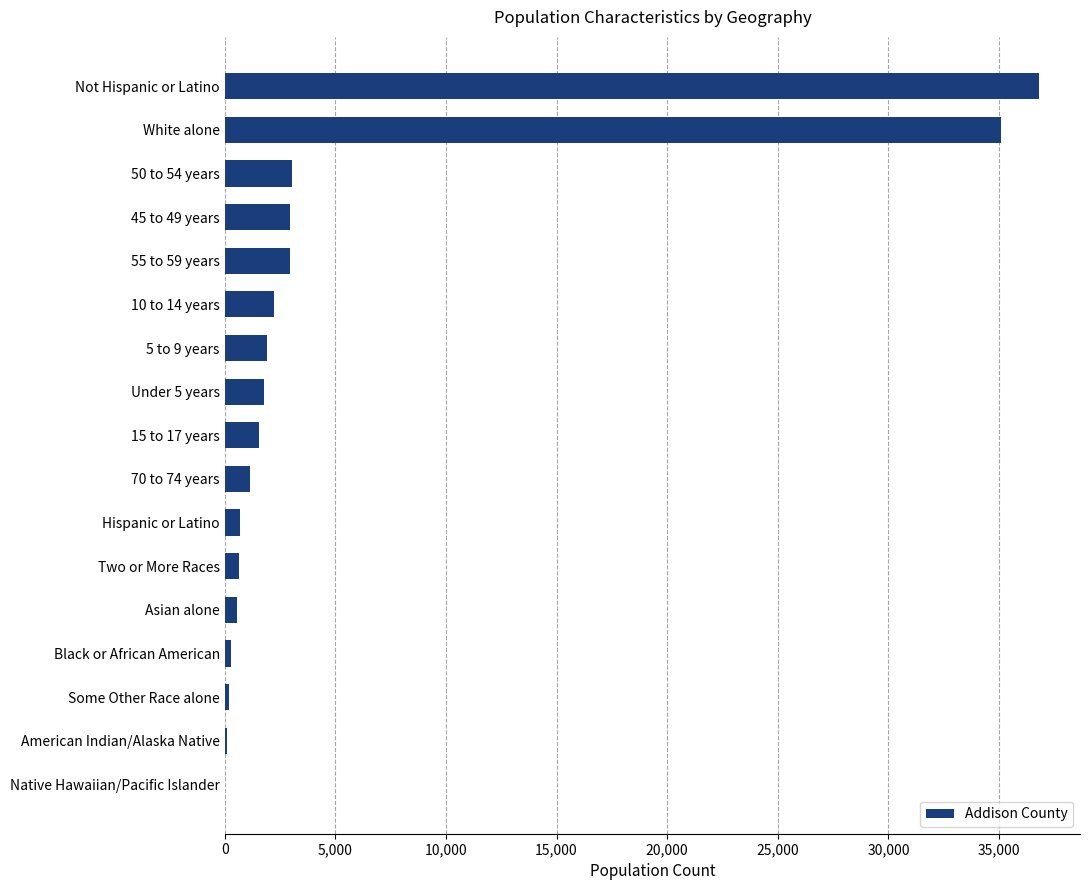

Are the bars grouped side by side (vs. stacked)?

No